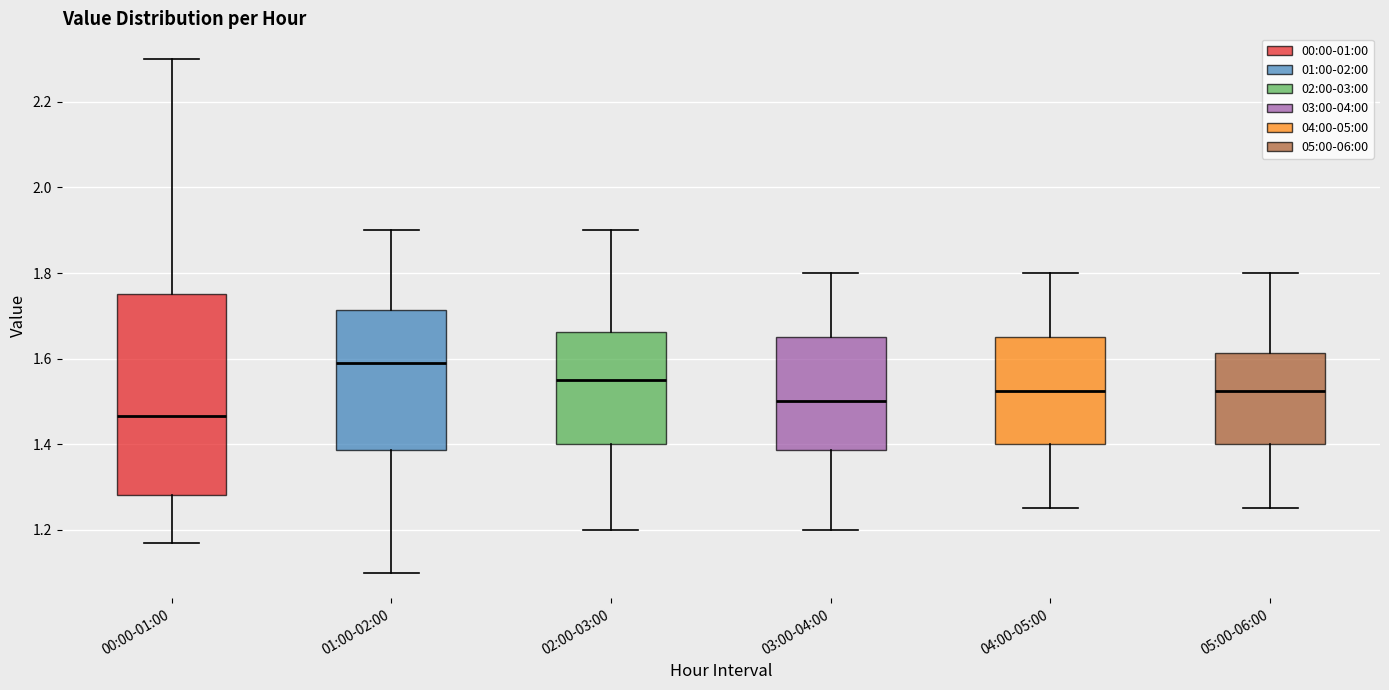

Where is the upper edge of the box for 03:00-04:00 on the y-axis? The values are not printed on the chart, so give them approximately, as read against the axis.

1.66